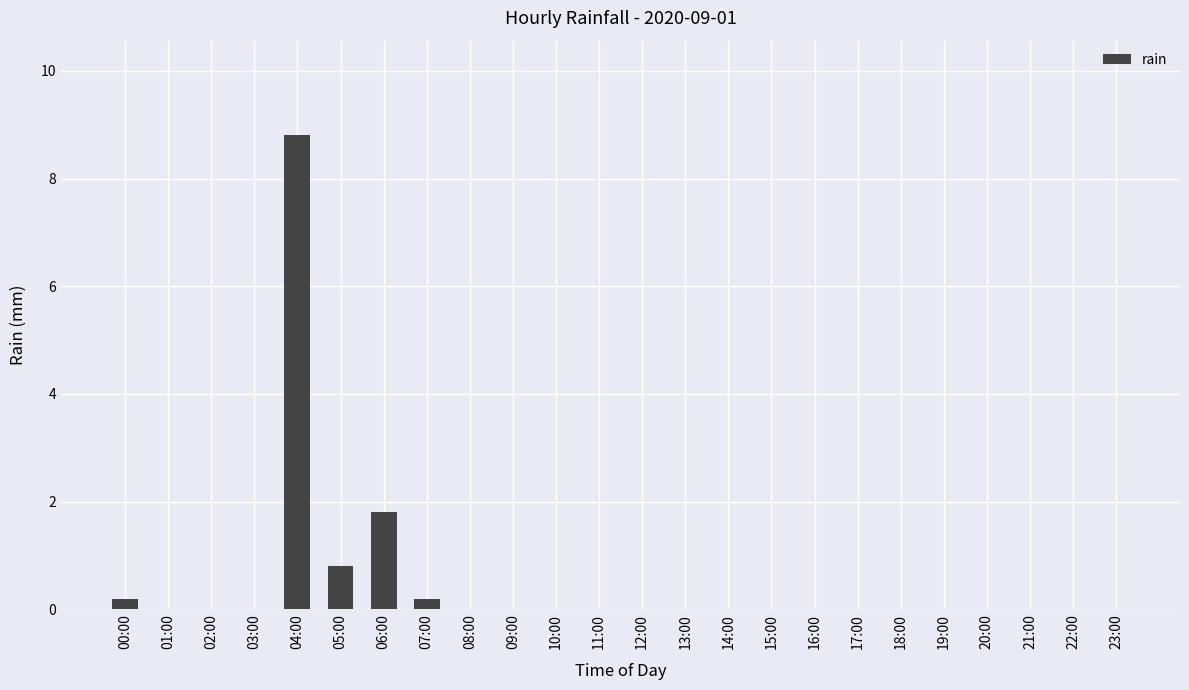

Reading left to right, list all the values displayed in this chart.

0.2	0.0	0.0	0.0	8.8	0.8	1.8	0.2	0.0	0.0	0.0	0.0	0.0	0.0	0.0	0.0	0.0	0.0	0.0	0.0	0.0	0.0	0.0	0.0